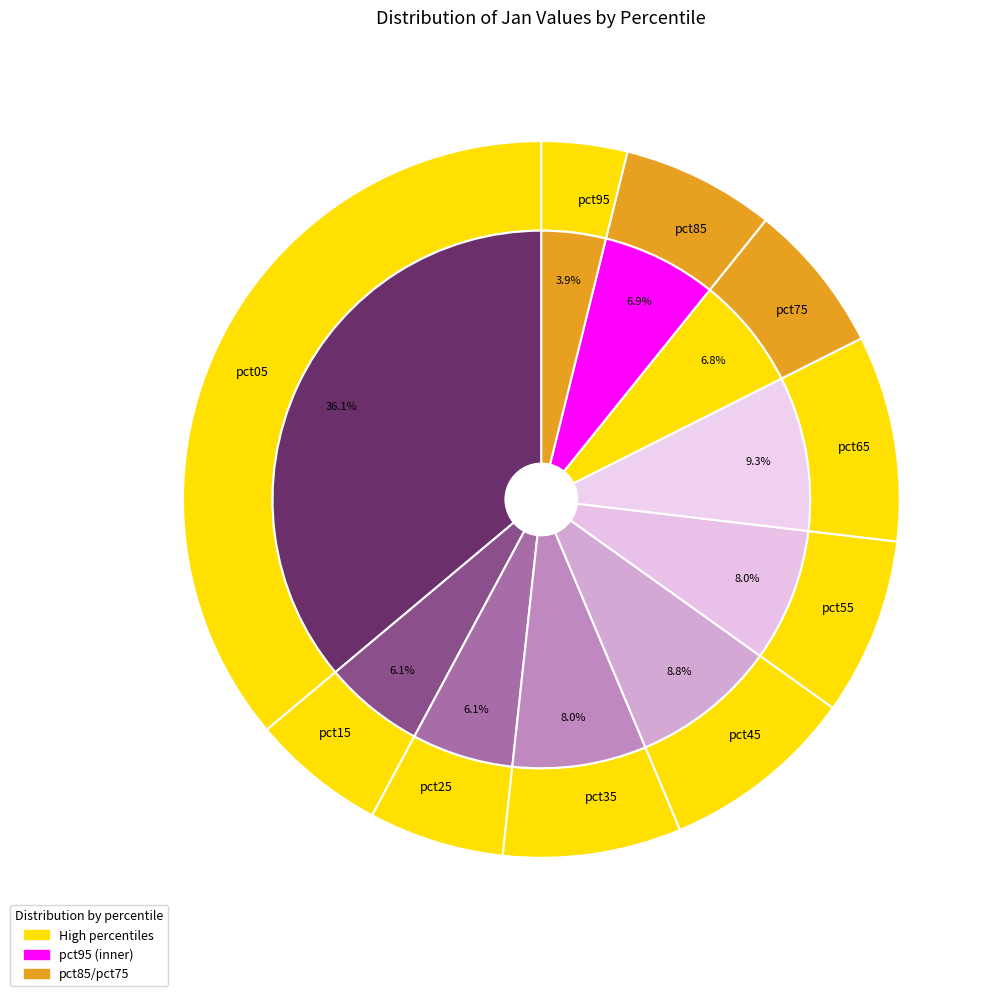

What percentage is NOT represented by pct65?

90.7%